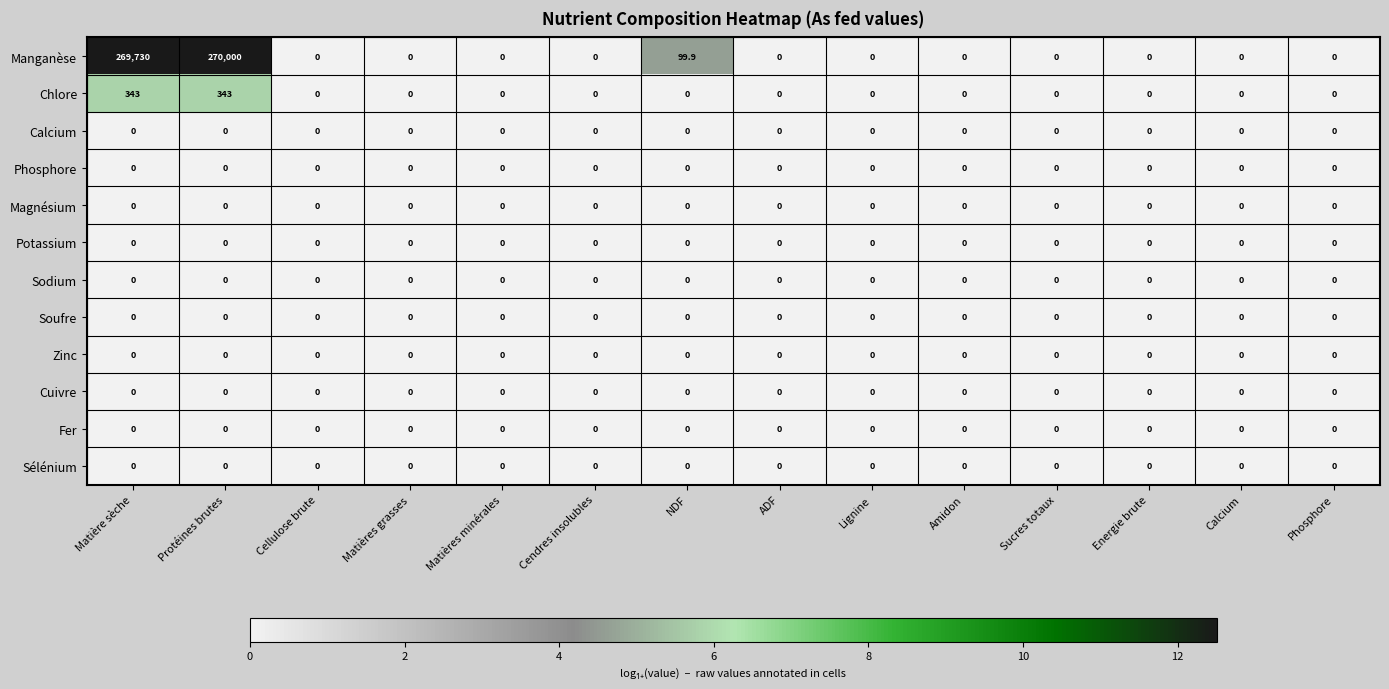

The value of Soufre at ADF is 0.0. True or false?

True